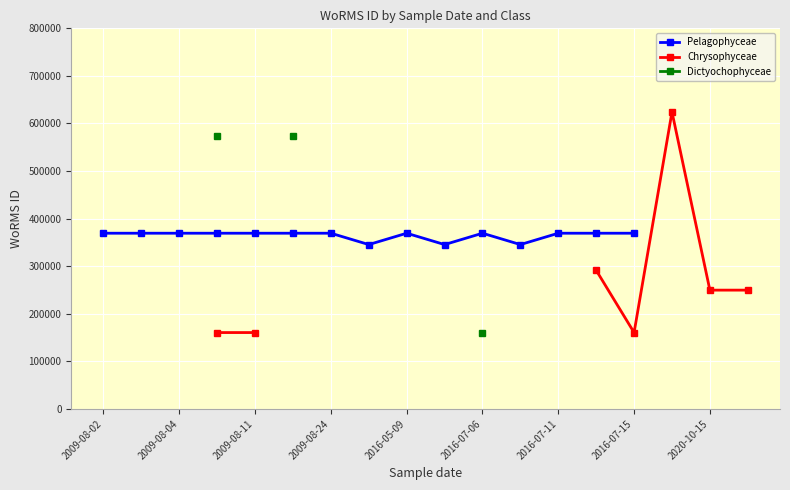

Which has a higher value, 2009-08-04 or 2016-05-09?

2009-08-04